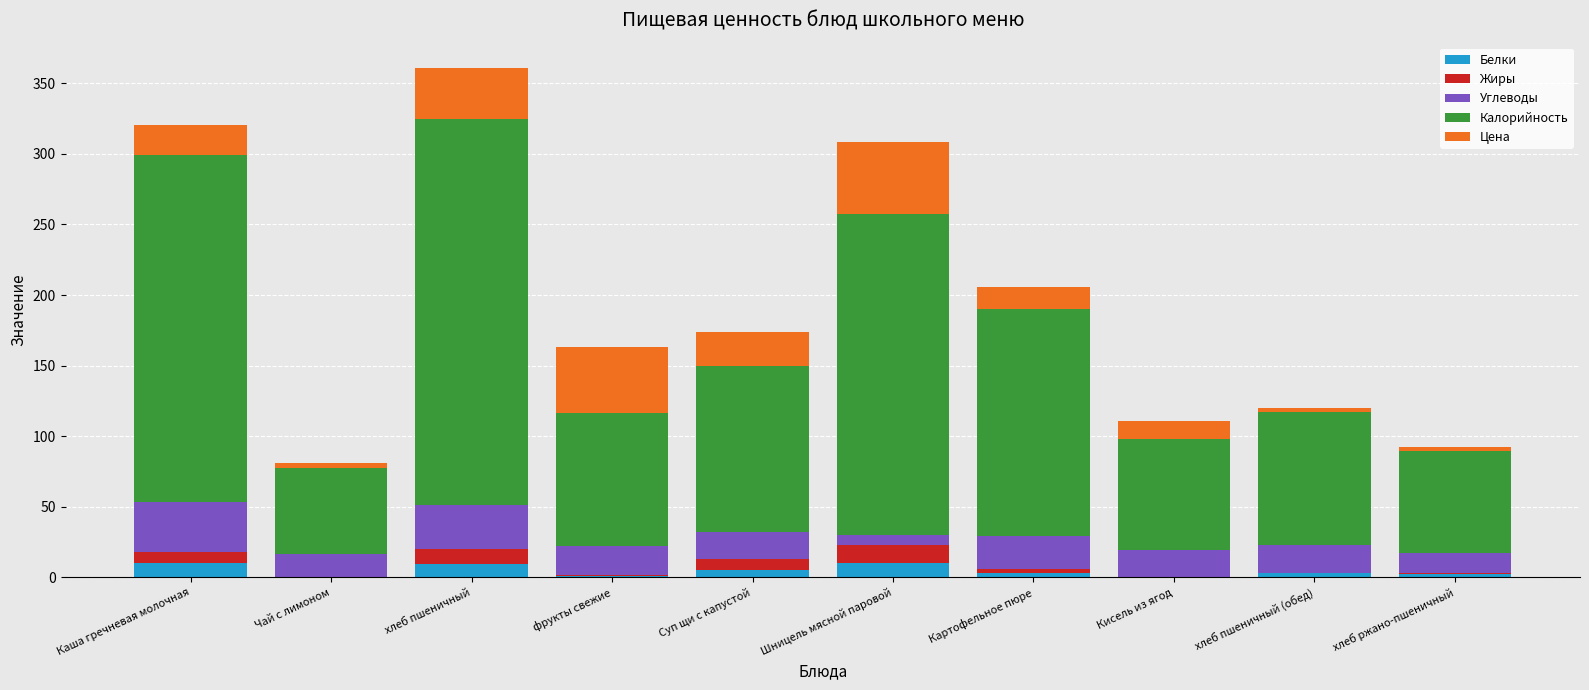

The Белки series shows 10.0 at Шницель мясной паровой. True or false?

True